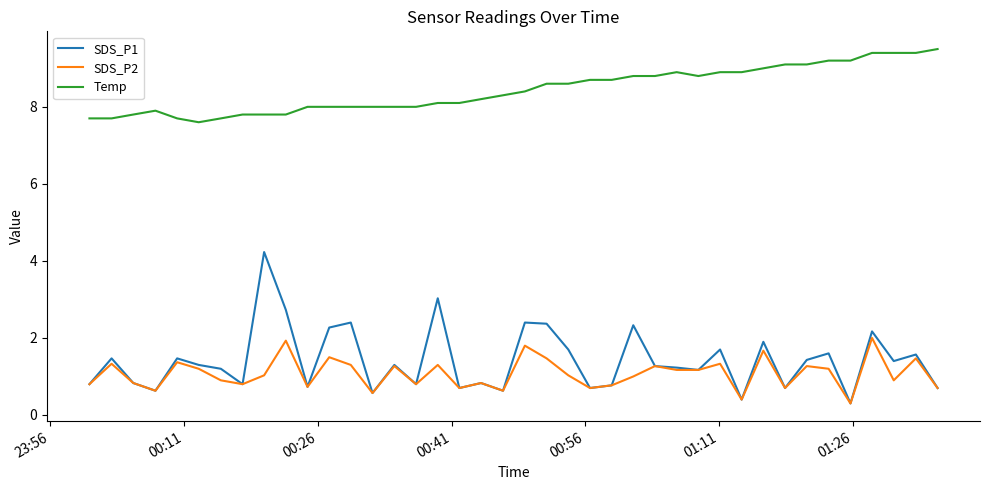

List the series in order of their peak value, lowest first.

SDS_P2, SDS_P1, Temp